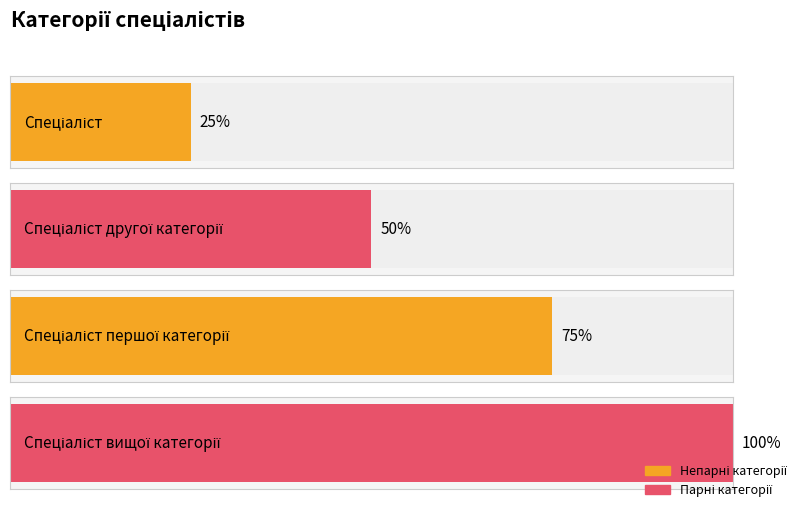

Which has a higher value, Спеціаліст or Спеціаліст вищої категорії?

Спеціаліст вищої категорії